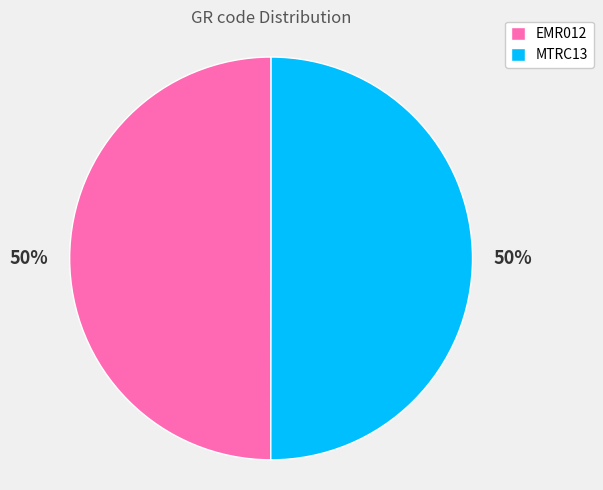

Is the sum of EMR012 and MTRC13 greater than half?

Yes